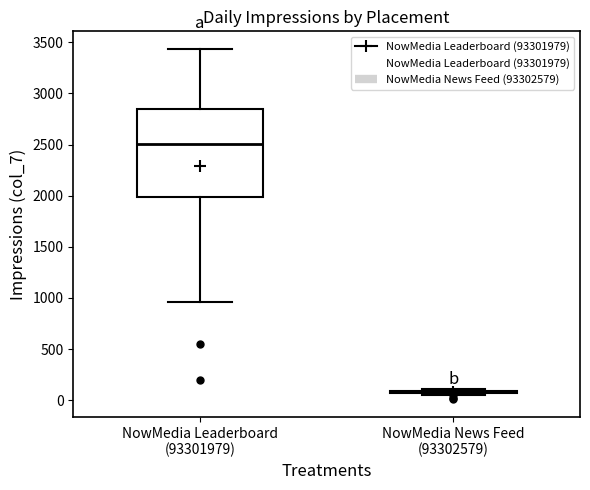

Which box is the tallest, from its lower edge to its upper edge?

NowMedia Leaderboard (93301979)